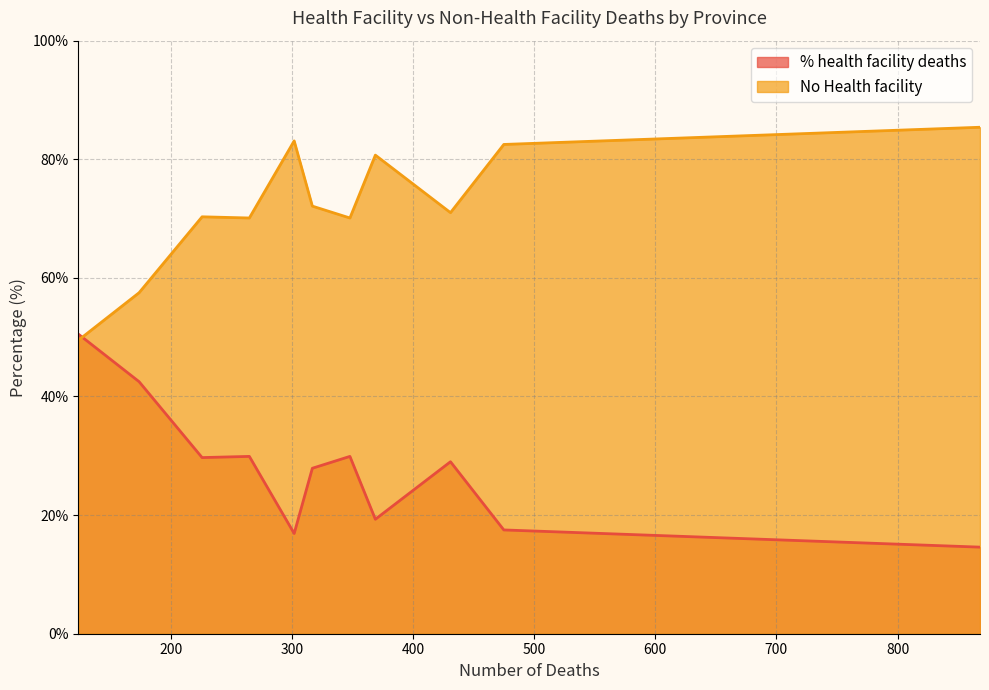

What is the minimum value for % health facility deaths?

14.6